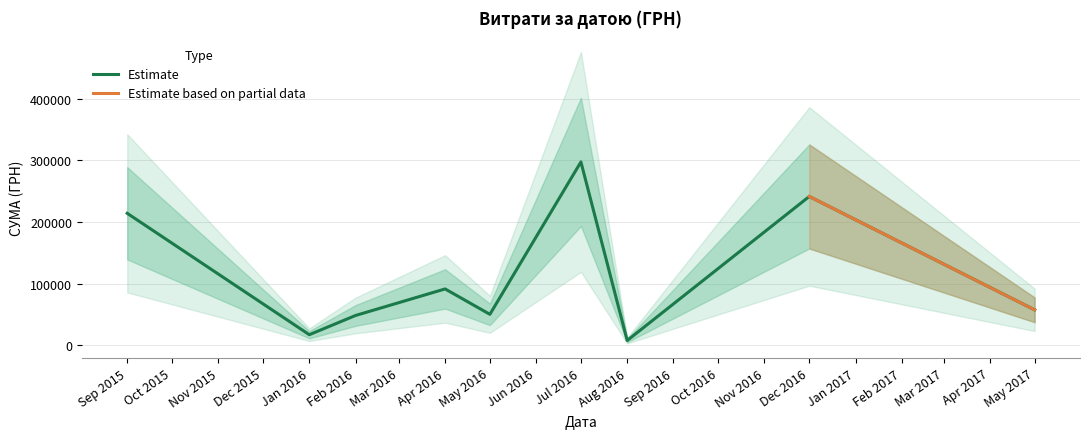

At which label does Estimate reach its peak?

Jul 2016